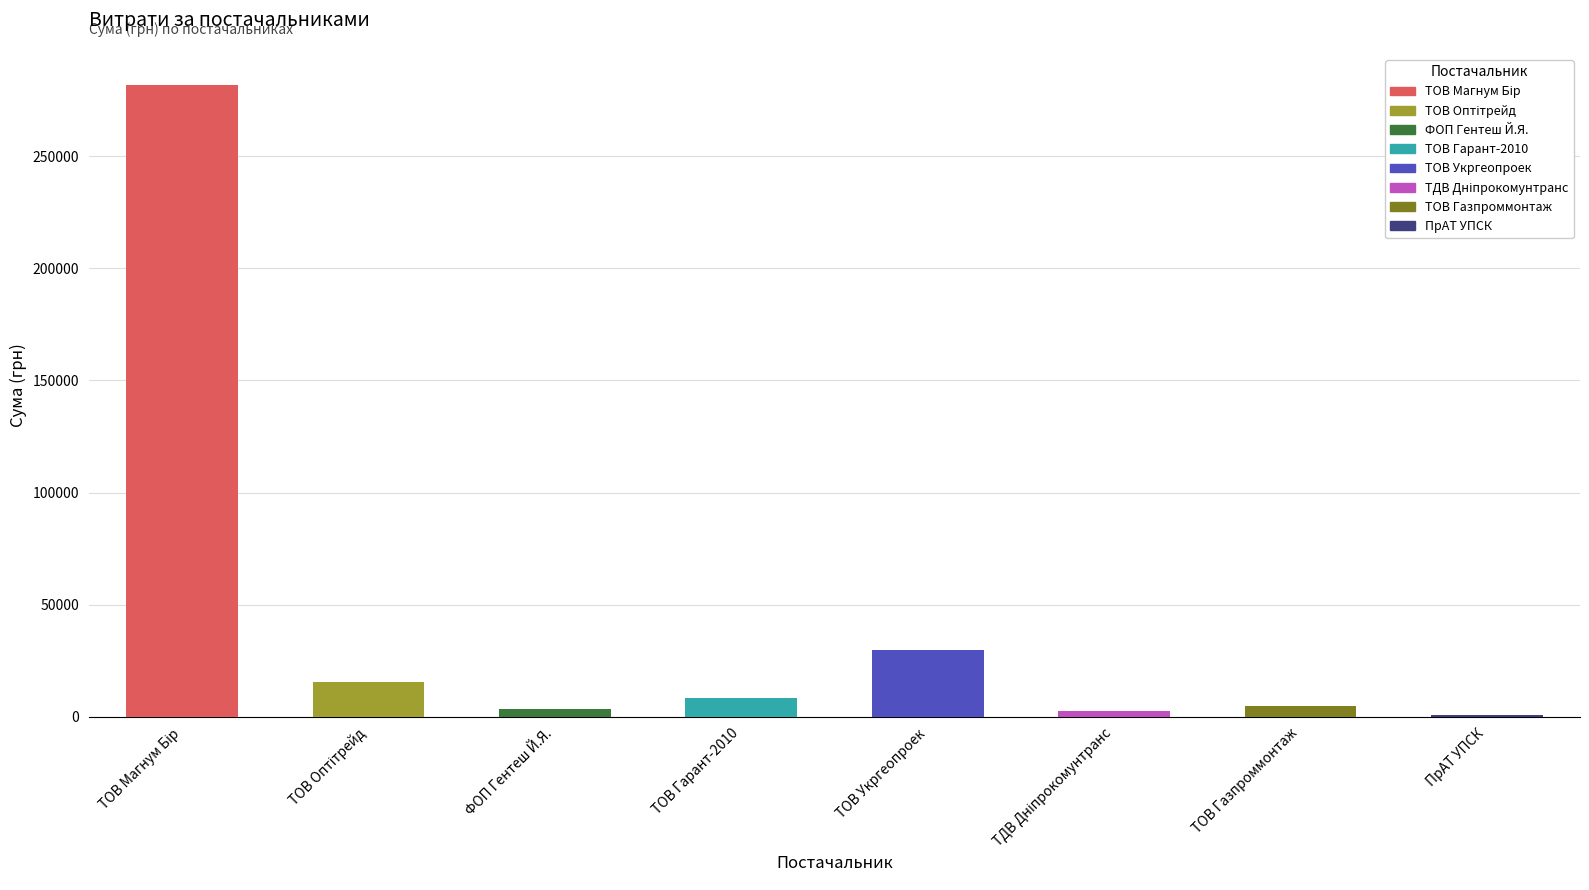

What is the approximate value at ТДВ "Дніпрокомунтранс"?

2387.9